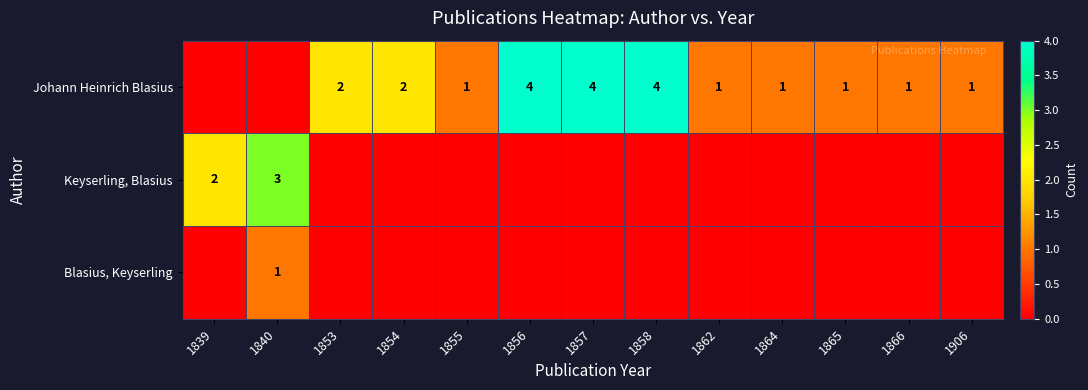

At which category is the sum across all series the highest?

1840